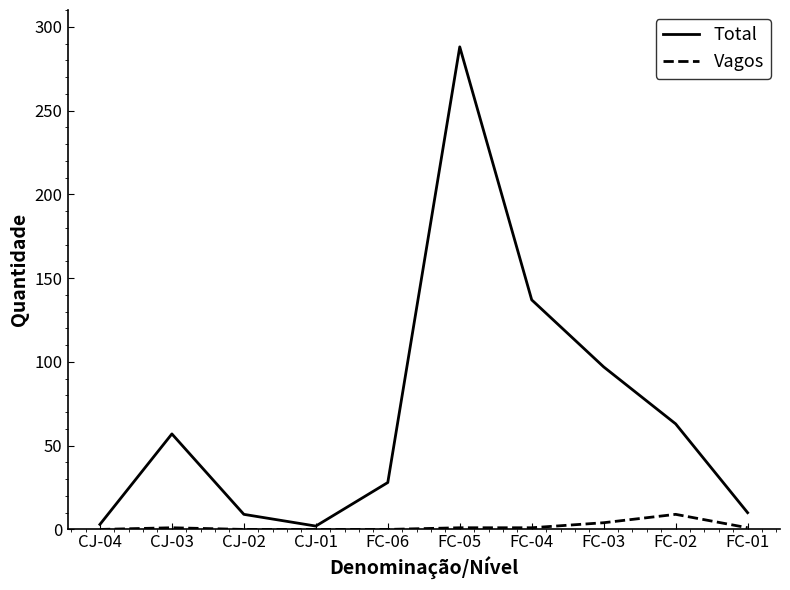

Is the value of Vagos at CJ-02 greater than the value of Total at FC-01?

No